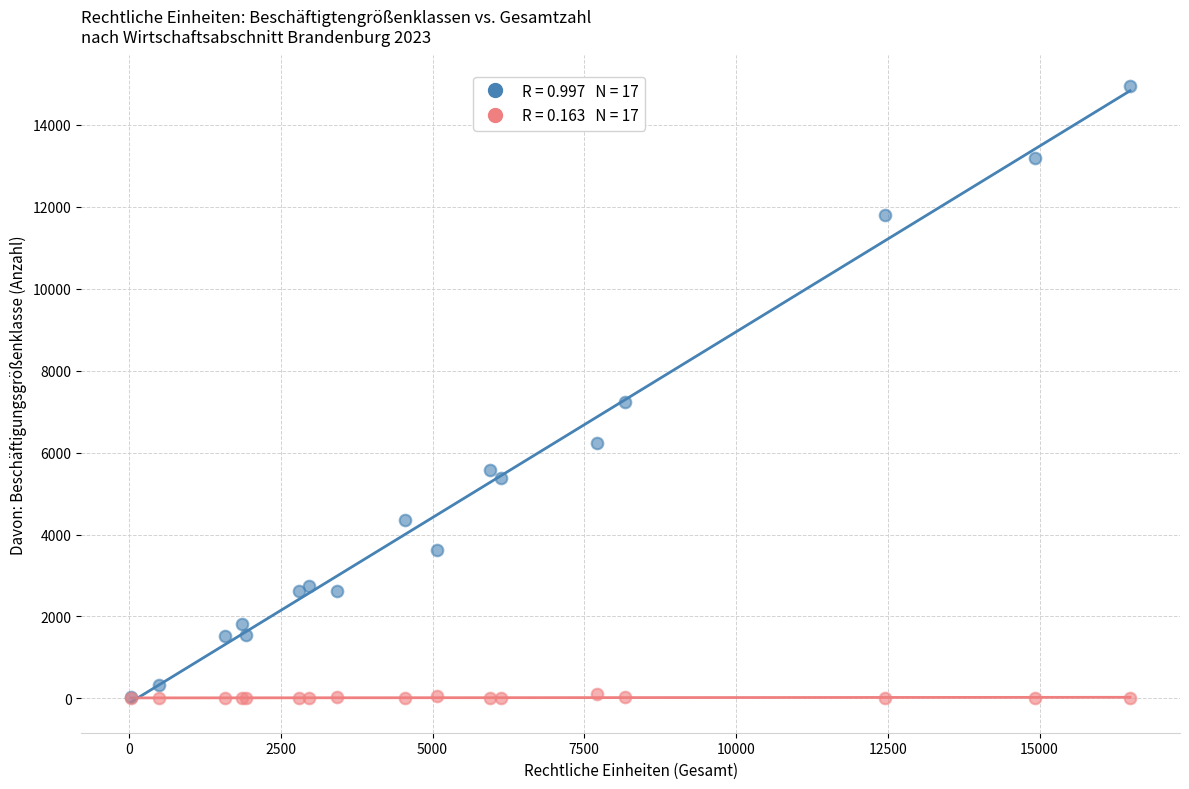

Across all series, what Y value is closest to 7469?

7238